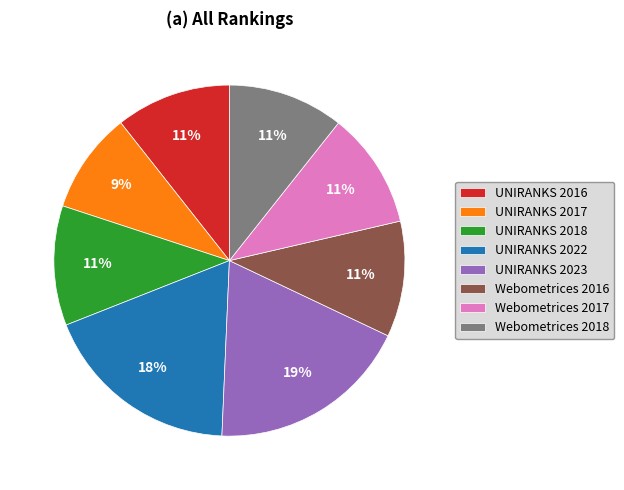

Which slice is the smallest?

UNIRANKS 2017